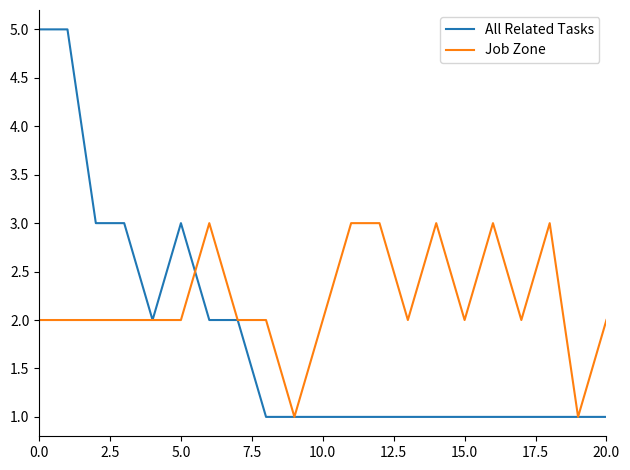

Which series has the largest total across all categories?

Job Zone